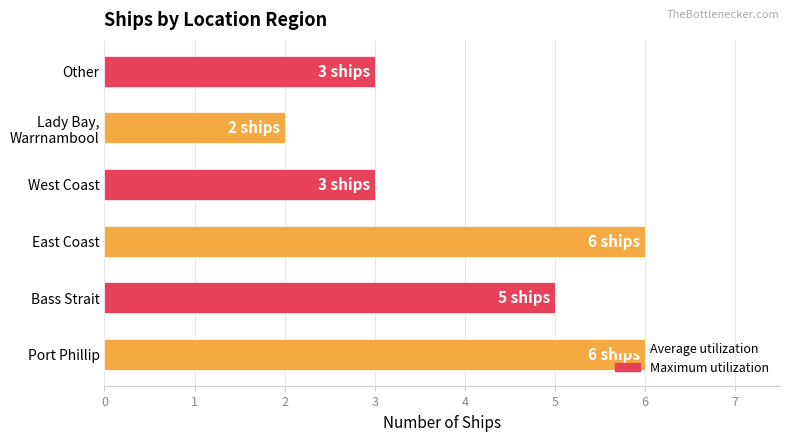

Count the number of categories in the chart.

6